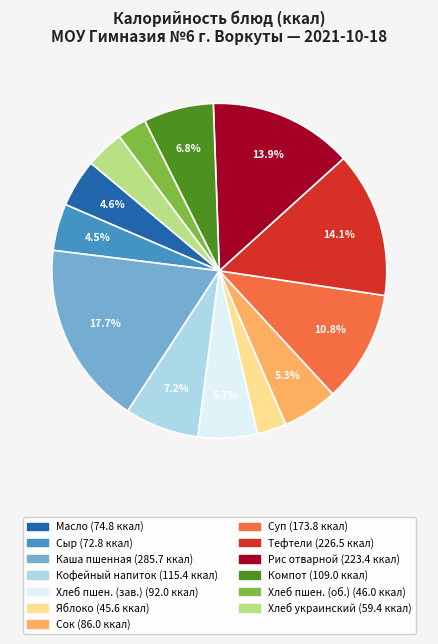

Is there a majority slice in this chart?

No